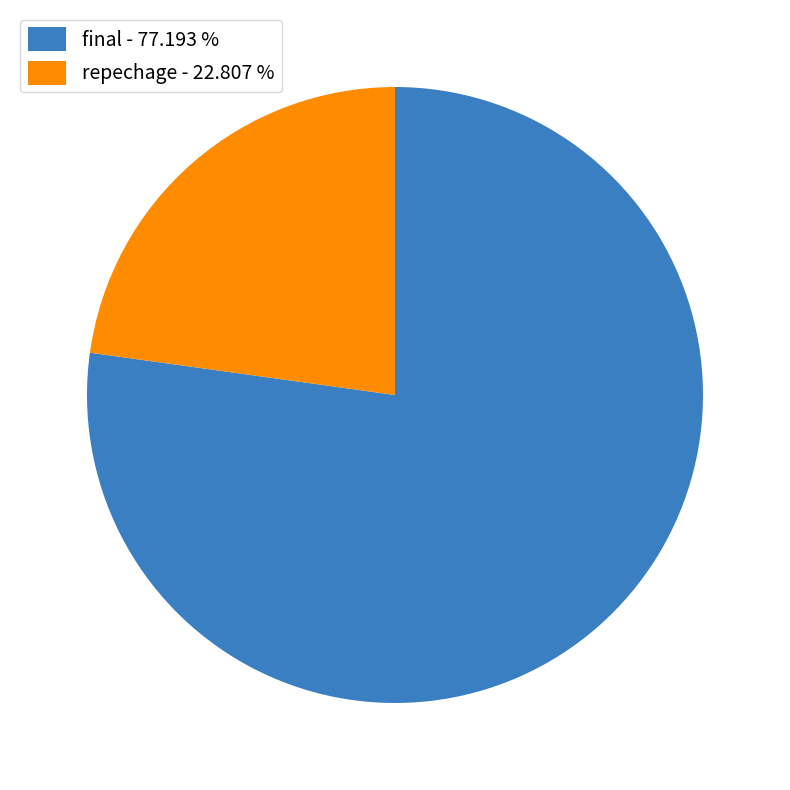

How many slices are in this pie chart?

2